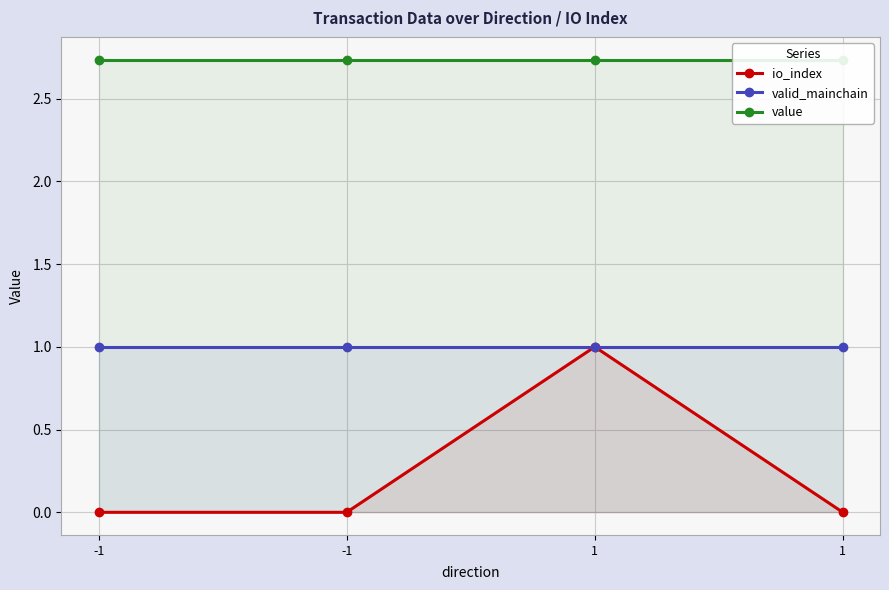

What is the difference between the highest and lowest values at 1?

1.7